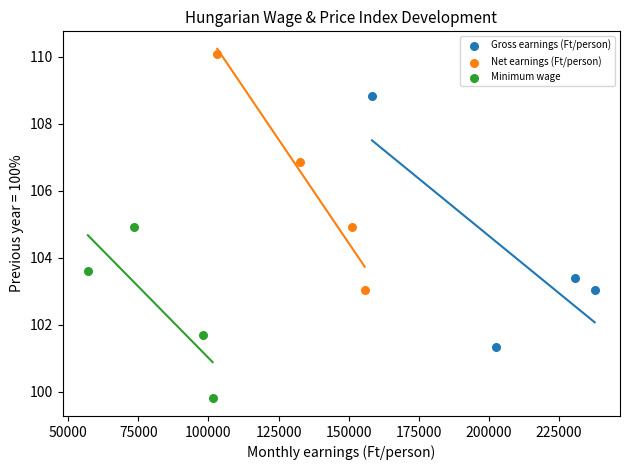

Which series contains the highest Y value?

Net earnings (Ft/person)